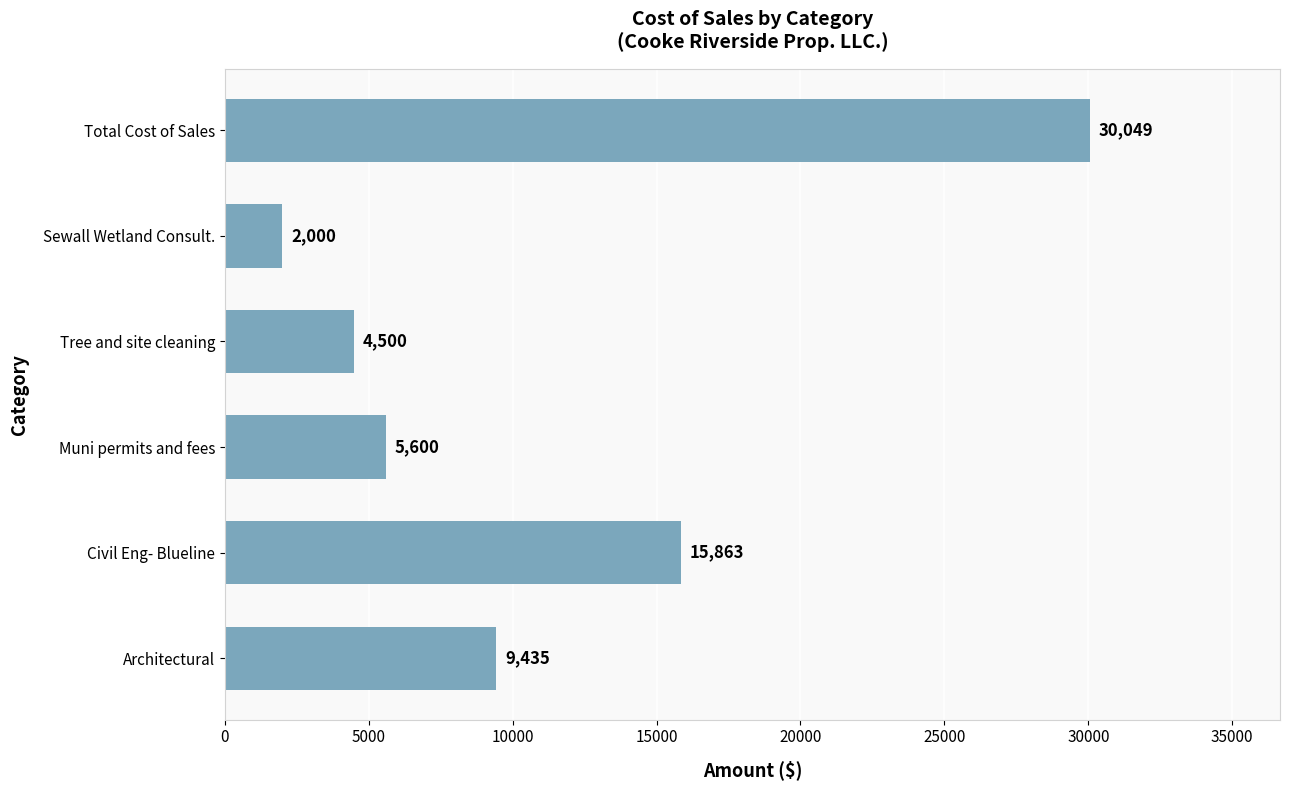

Which category has the highest value across all series?

Total Cost of Sales